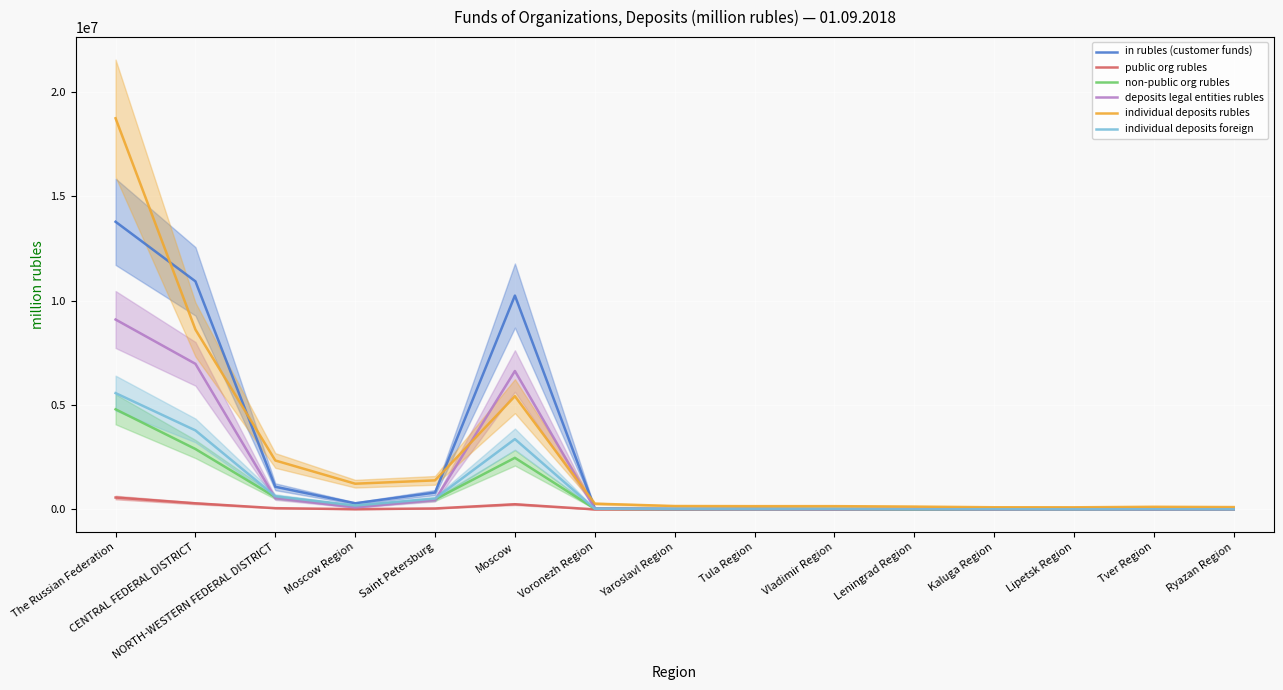

How many interior local valleys does the individual deposits rubles series have?

3